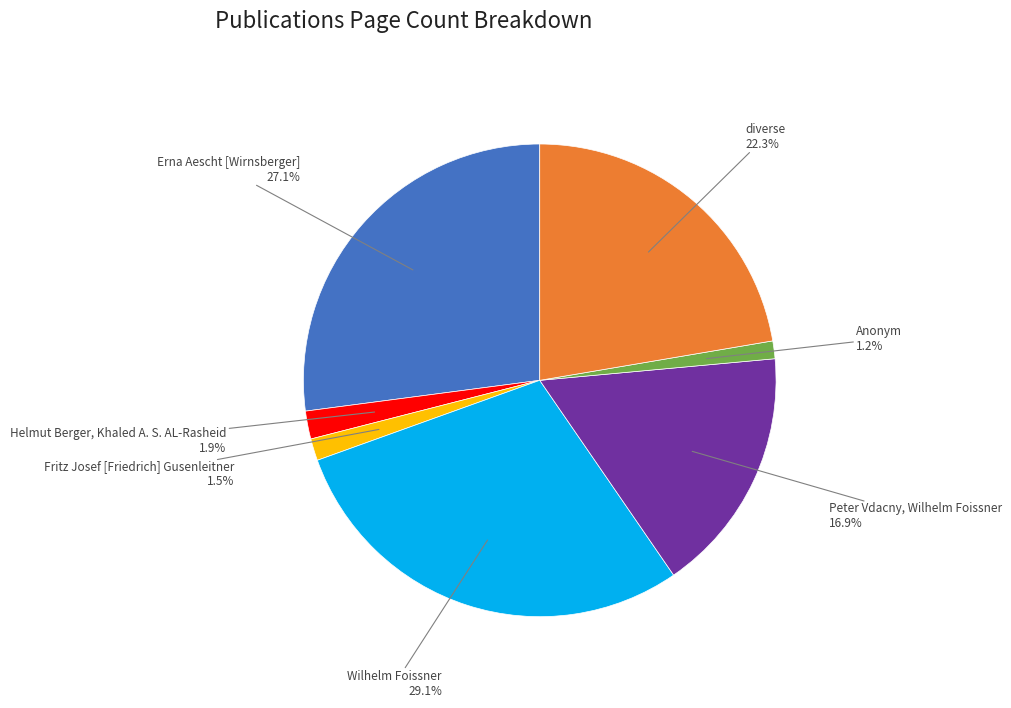

Does any single category account for the majority?

No